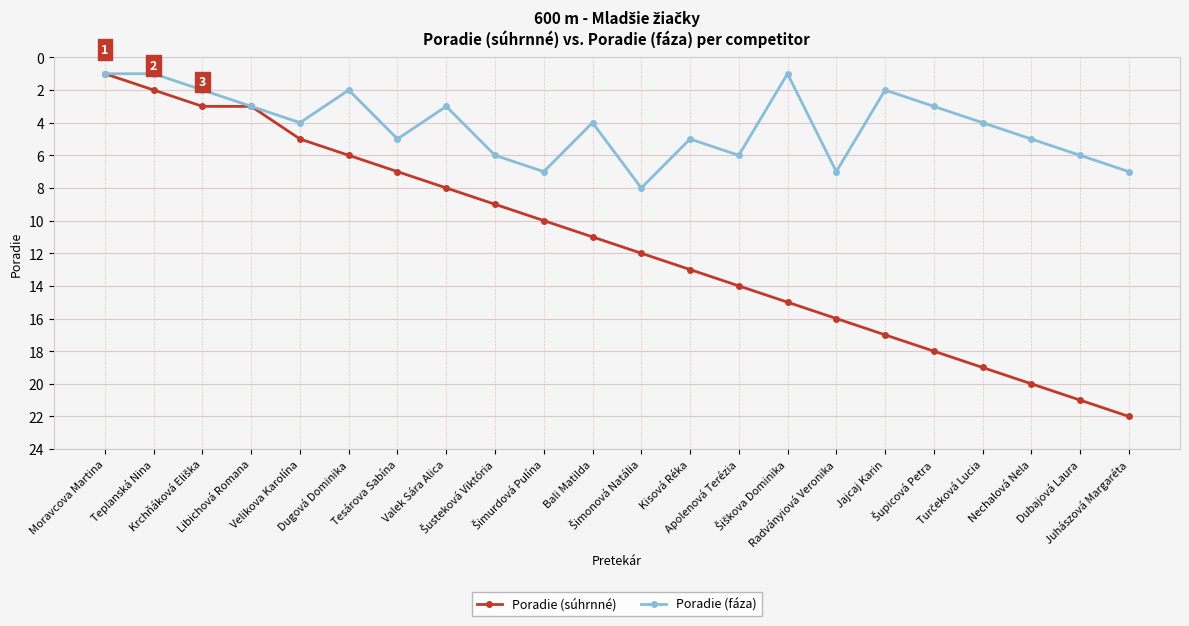

Which series has the largest range (max minus min)?

Poradie (súhrnné)